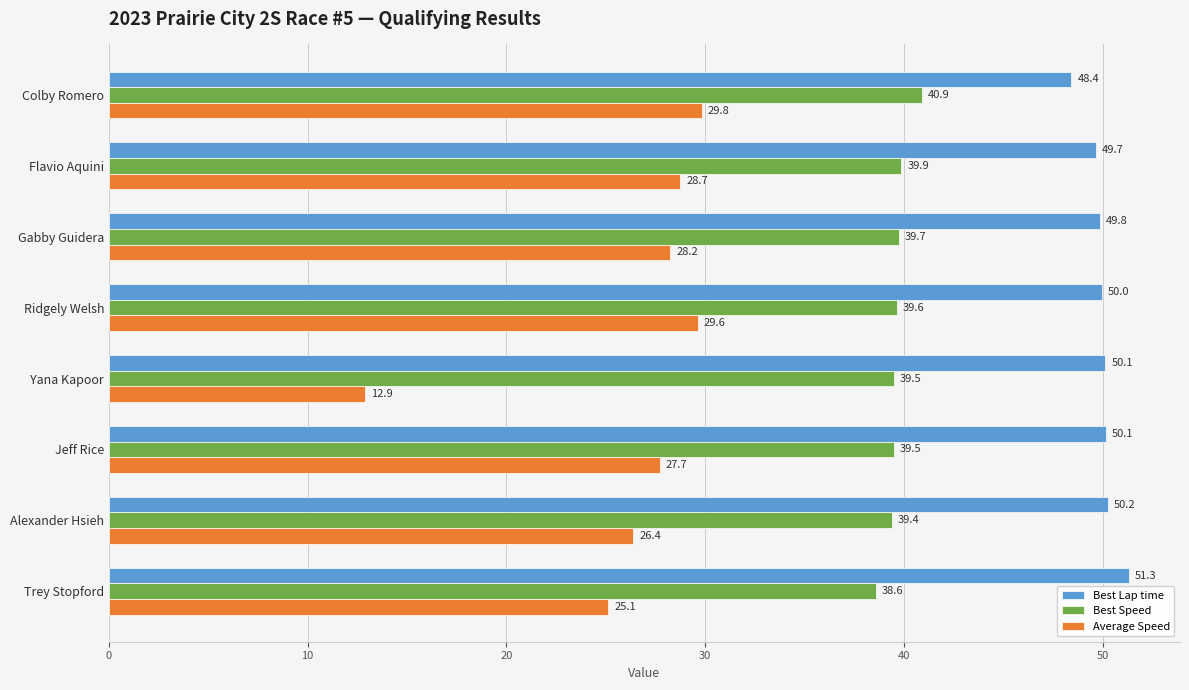

Is the value of Best Lap time at Colby Romero greater than the value of Average Speed at Alexander Hsieh?

Yes